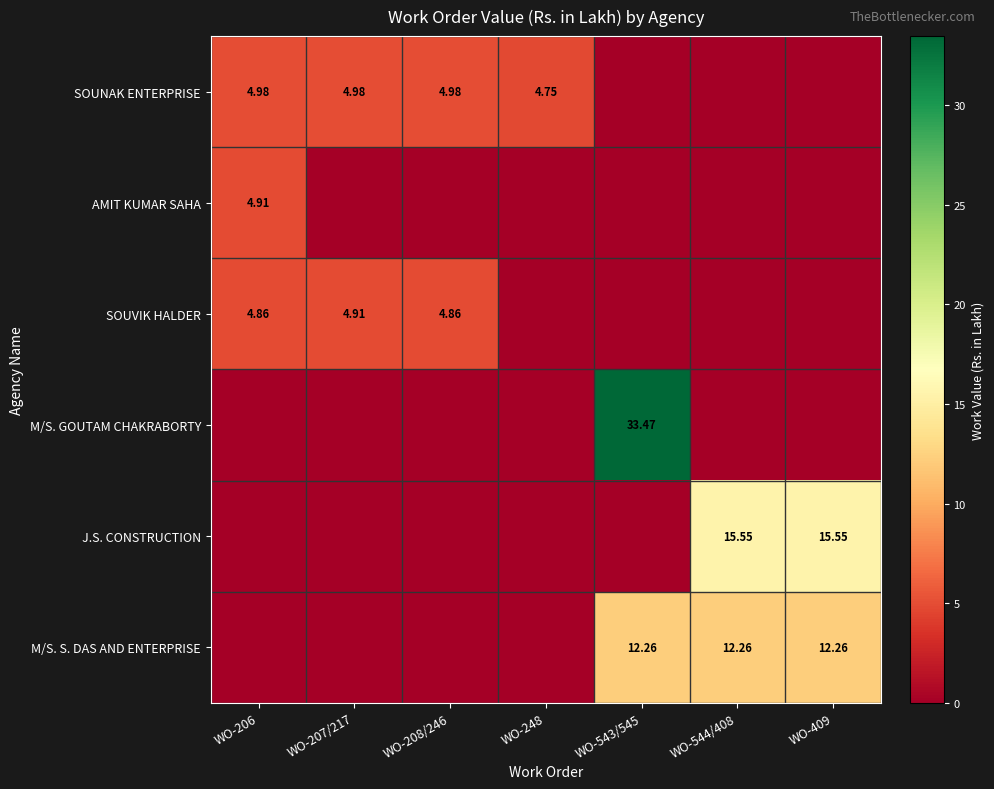

At which category does the chart reach its minimum across all series?

WO-543/545